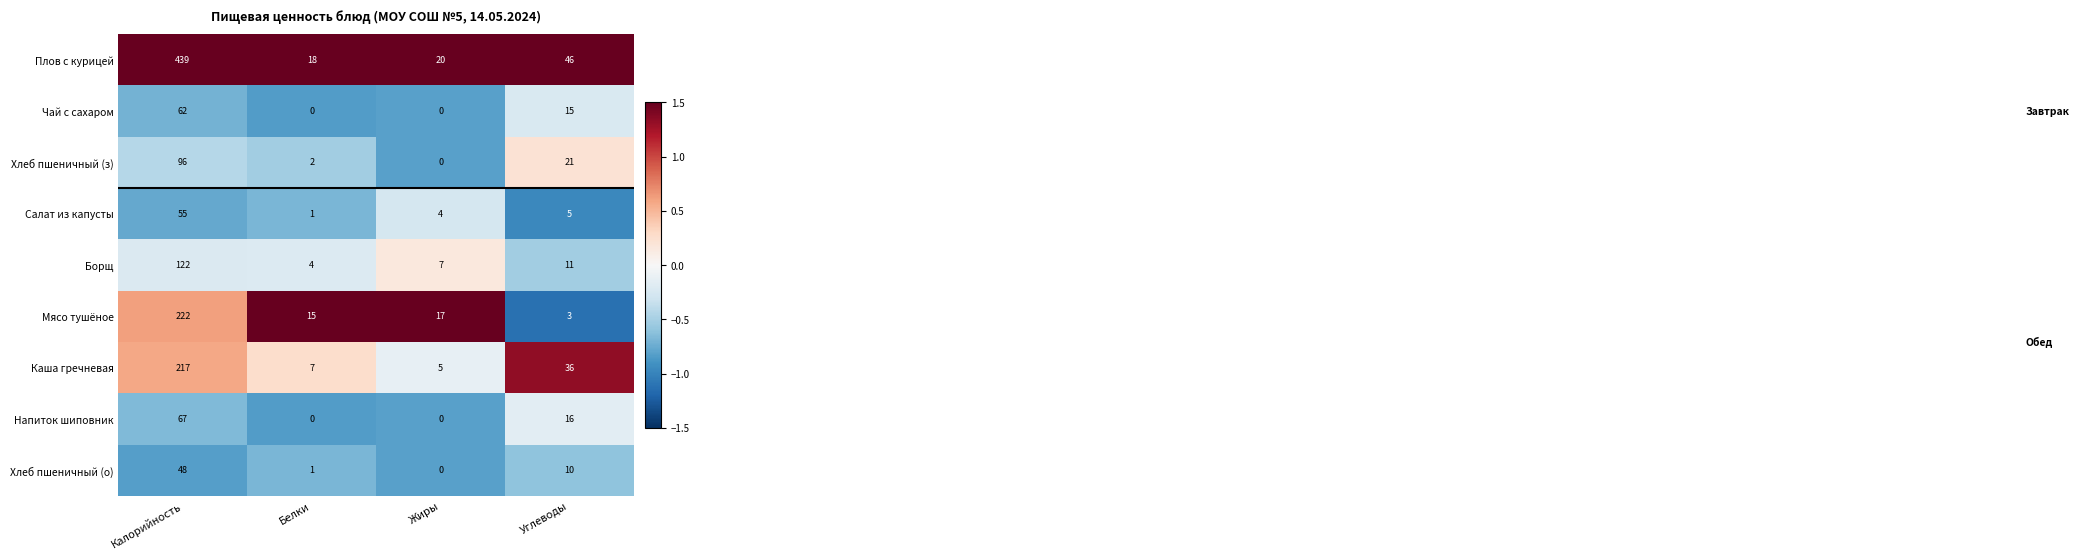

Between Жиры and Углеводы, which series saw the biggest shift?

Каша гречневая